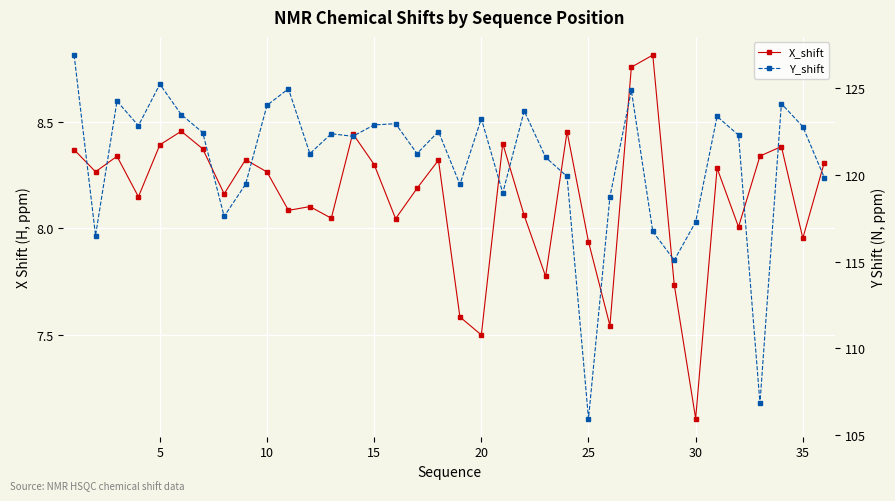

What is the sum of all Y_shift values?

4347.4